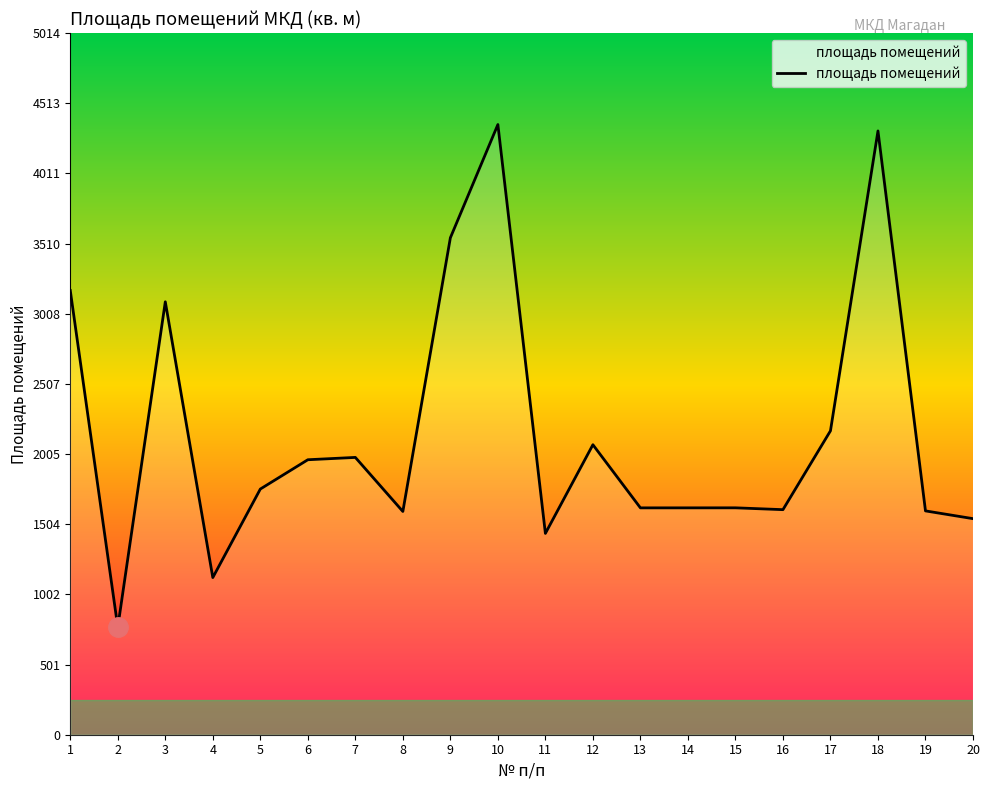

Where is the first local maximum?

3